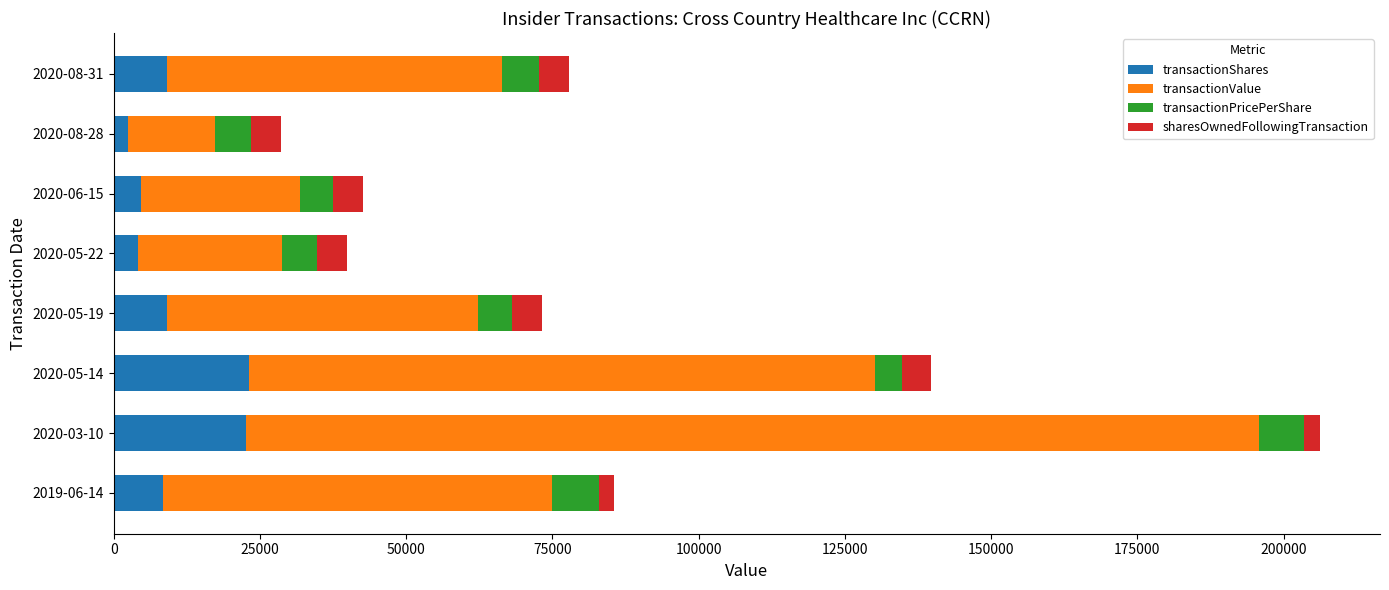

What is the average value of the transactionShares series?

10429.6